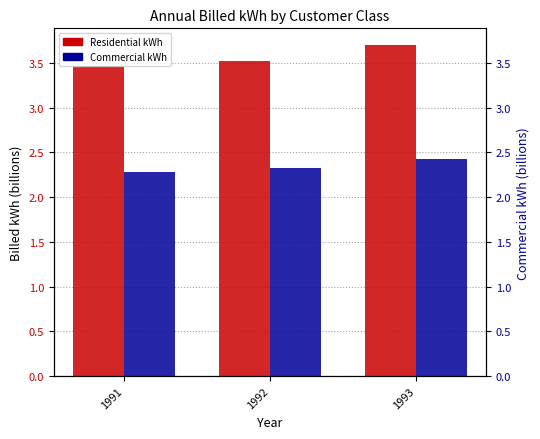

What is the sum of the Commercial kWh values at 1993 and 1992?

4.7